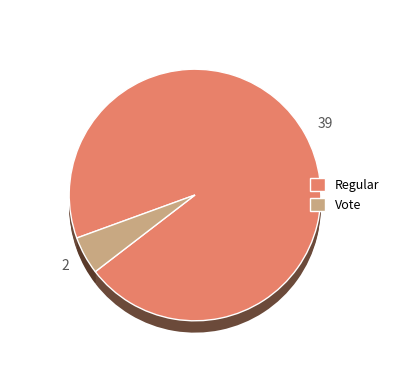

Is the sum of Regular (io_index=39) and Vote (io_index=2) greater than half?

Yes